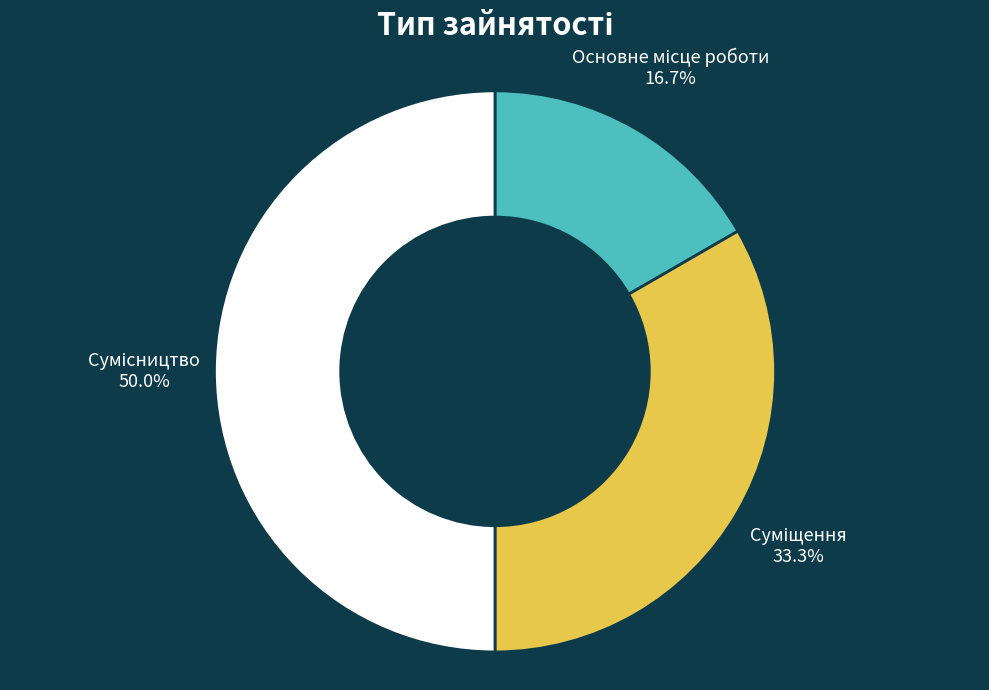

How many segments does this pie chart have?

3